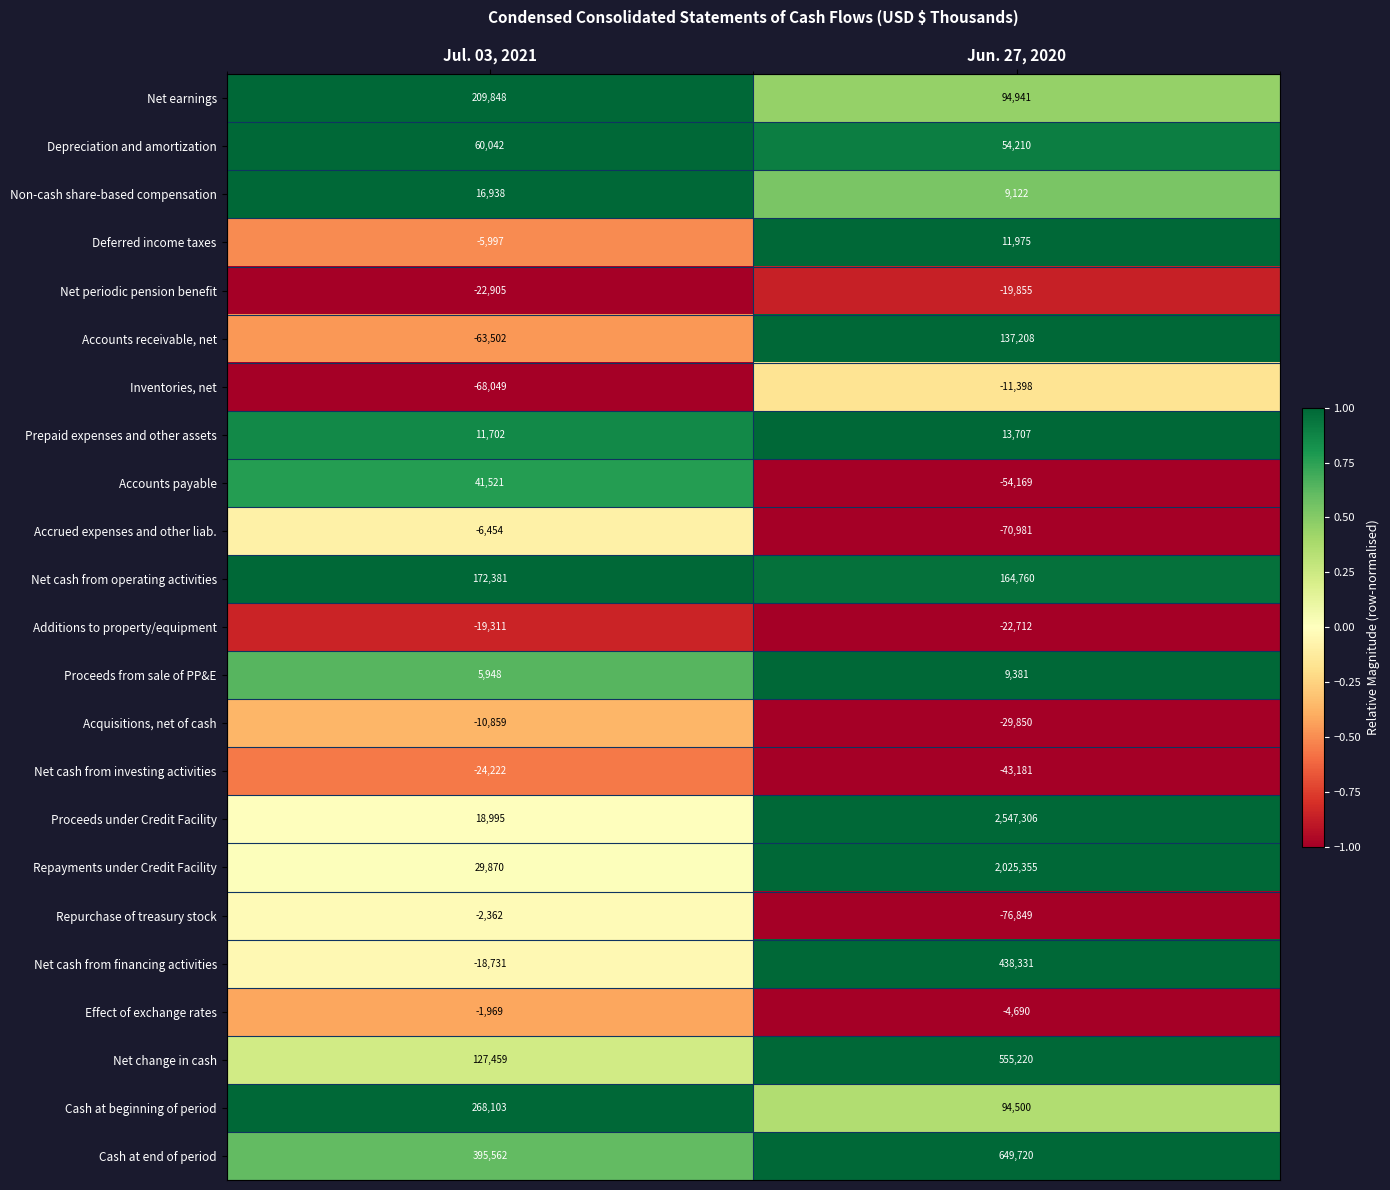

What is the difference between the Effect of exchange rates values at Jun. 27, 2020 and Jul. 03, 2021?

2721